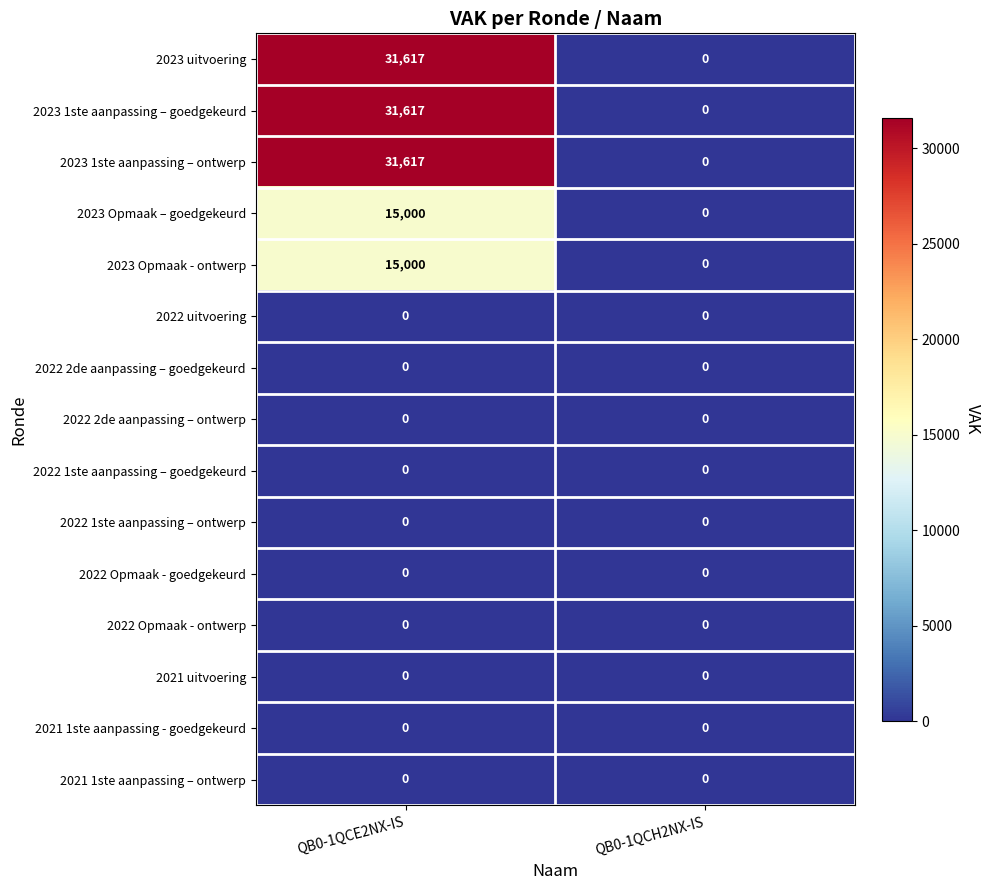

Which category has the highest value across all series?

QB0-1QCE2NX-IS